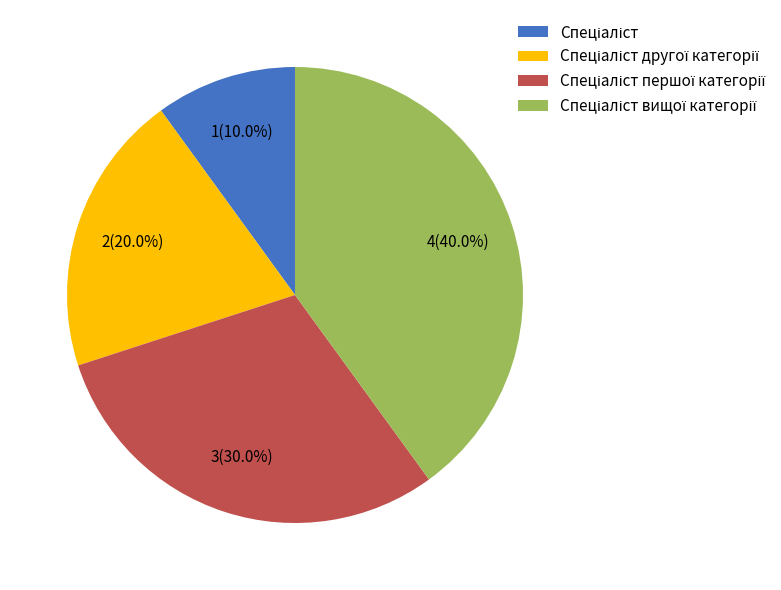

How many slices are in this pie chart?

4